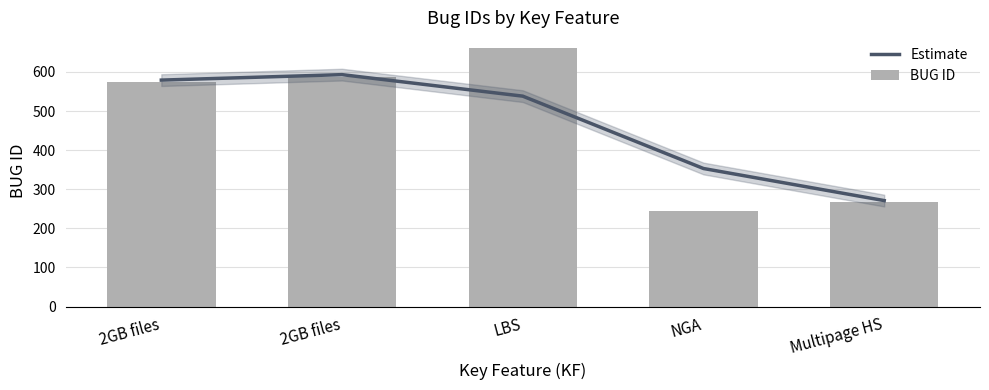

At how many categories does at least one series exceed 499?

3